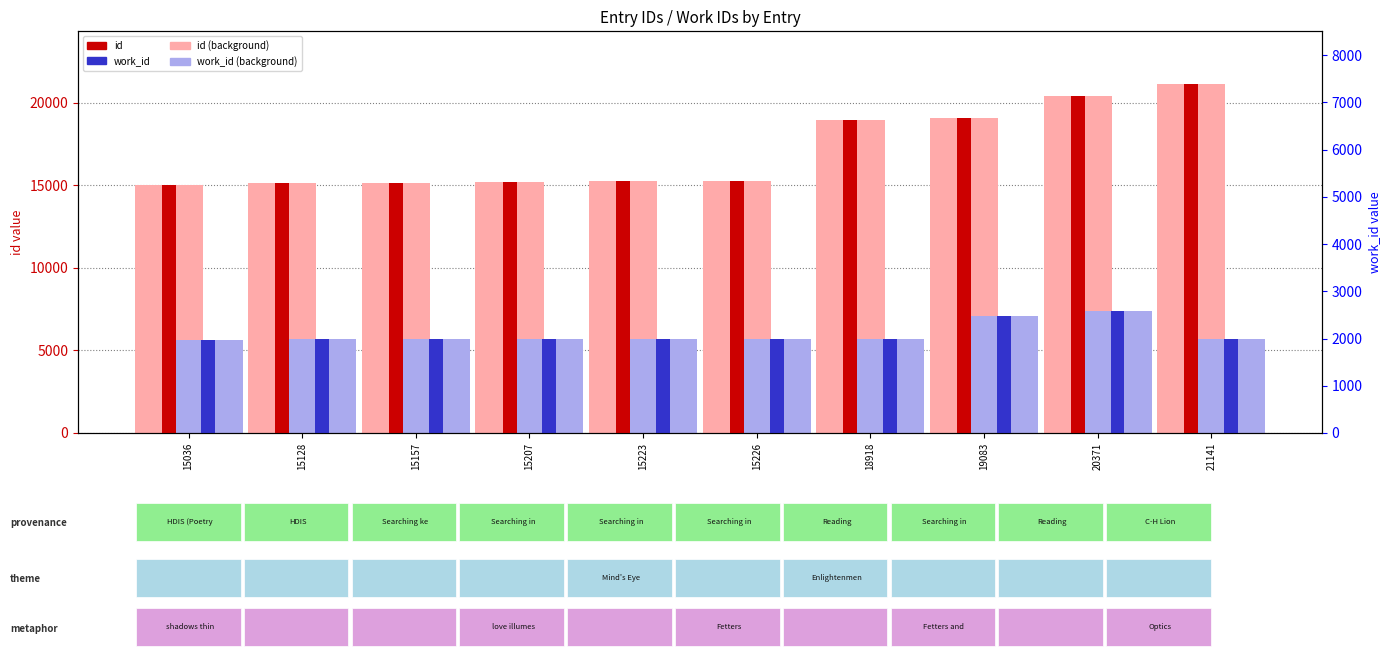

At how many categories does at least one series exceed 12639?

10